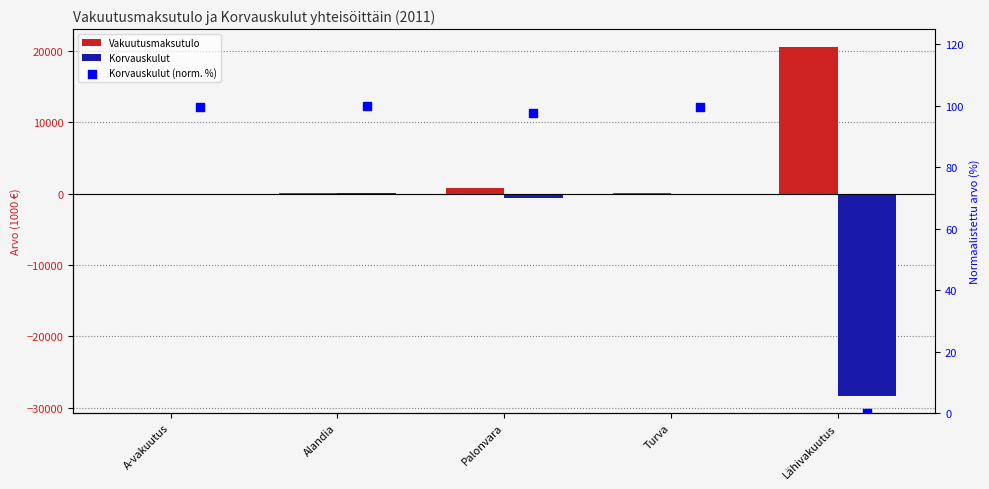

Which series contains the highest Y value?

Vakuutusmaksutulo